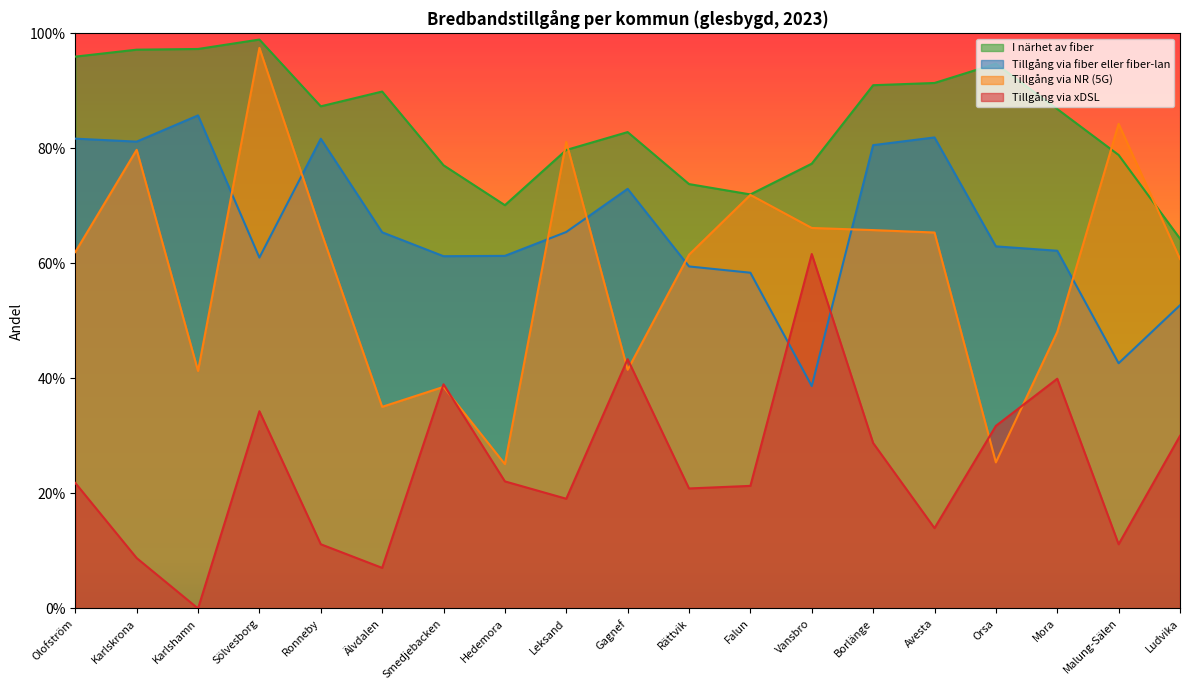

How many Tillgång via xDSL values are between 0 and 1?

19